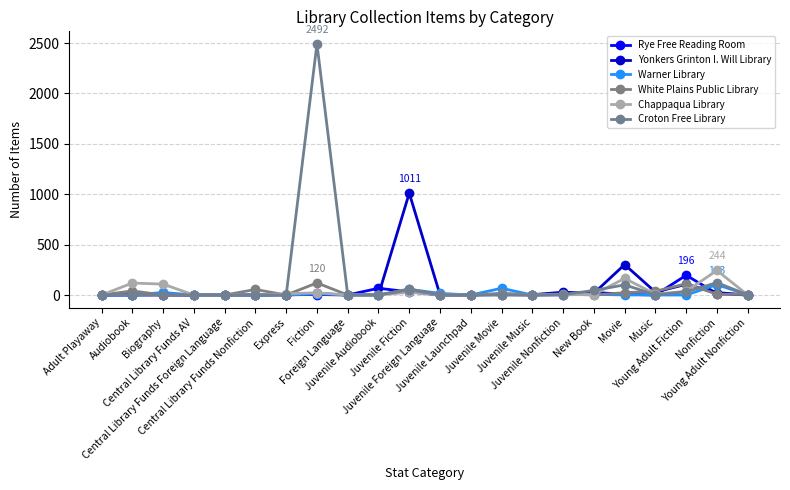

How many data points does each series have?

22